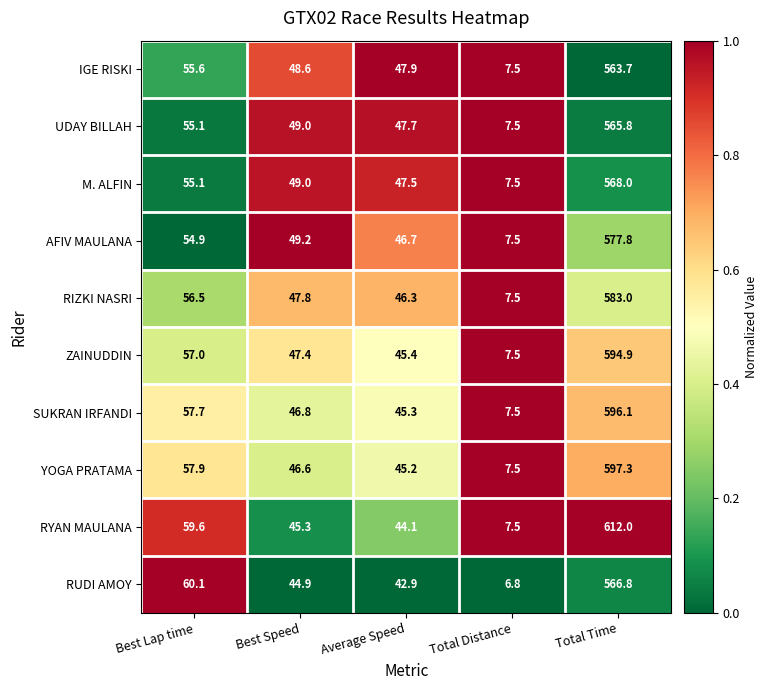

The value of SUKRAN IRFANDI at Total Distance is 4.7. True or false?

False